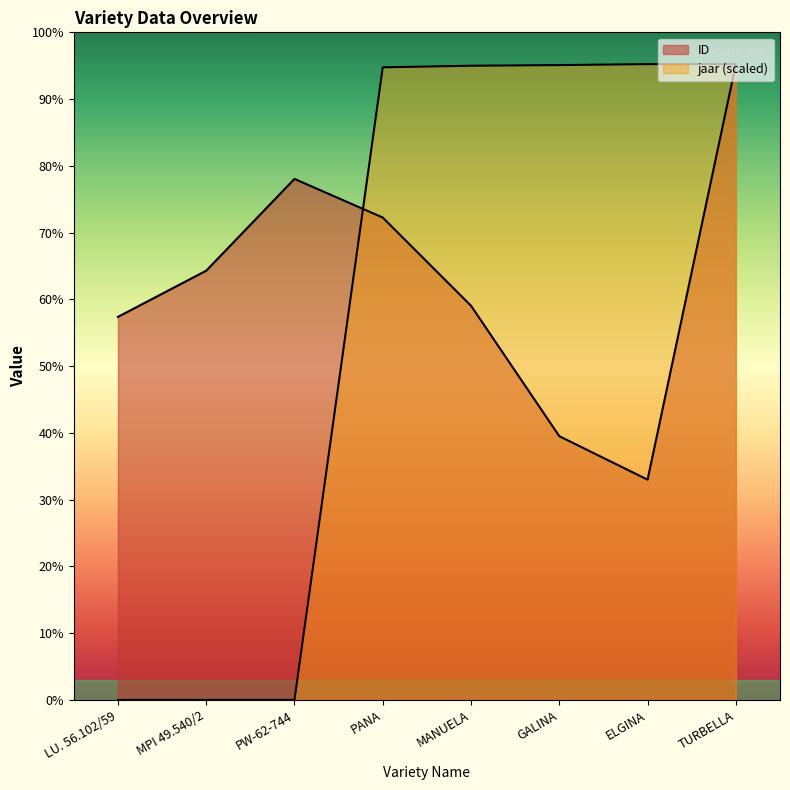

At which label does ID first exceed 5410?

PW-62-744